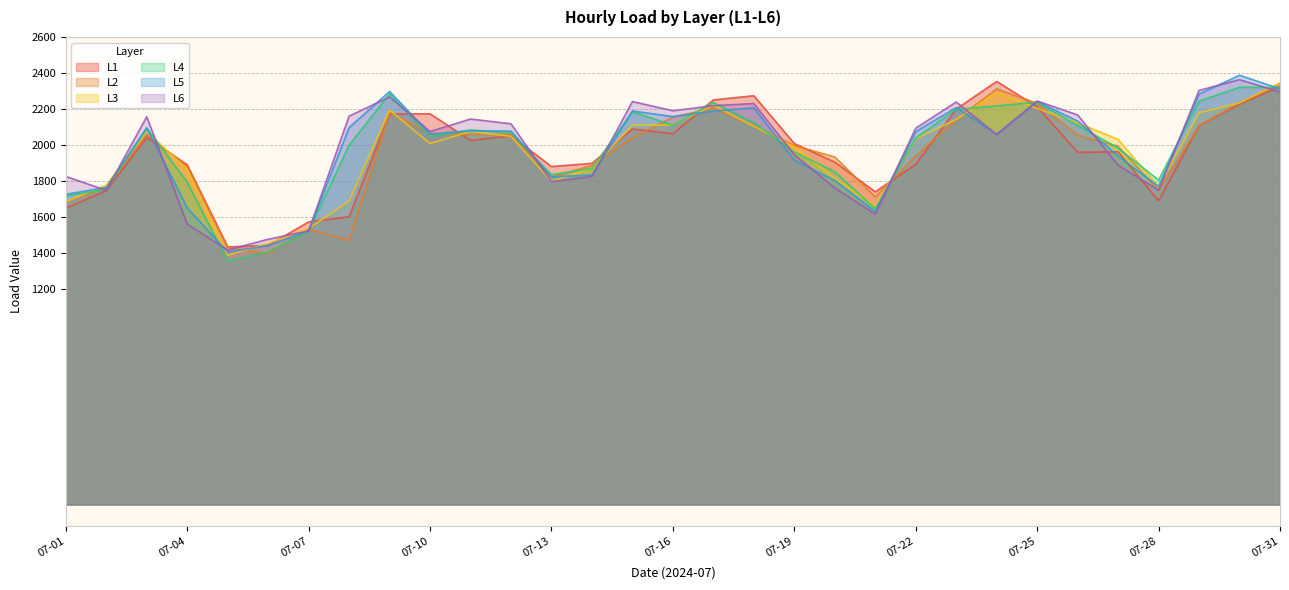

What is the average value of the L5 series?

1978.9